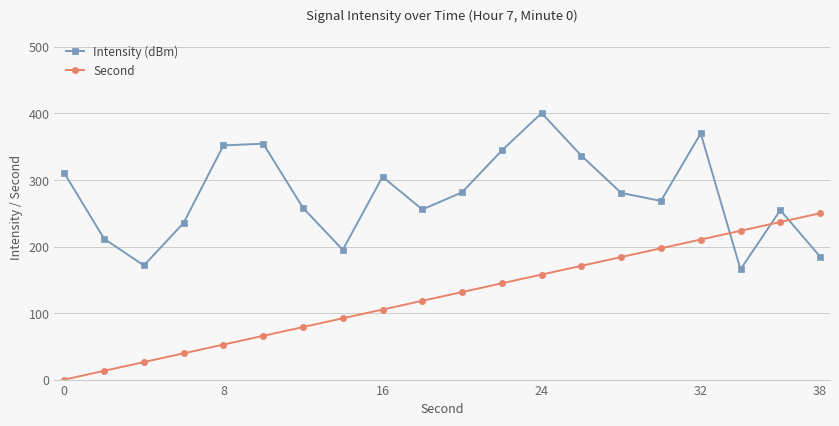

What is the difference between the second highest and second lowest values in the Second series?

223.7